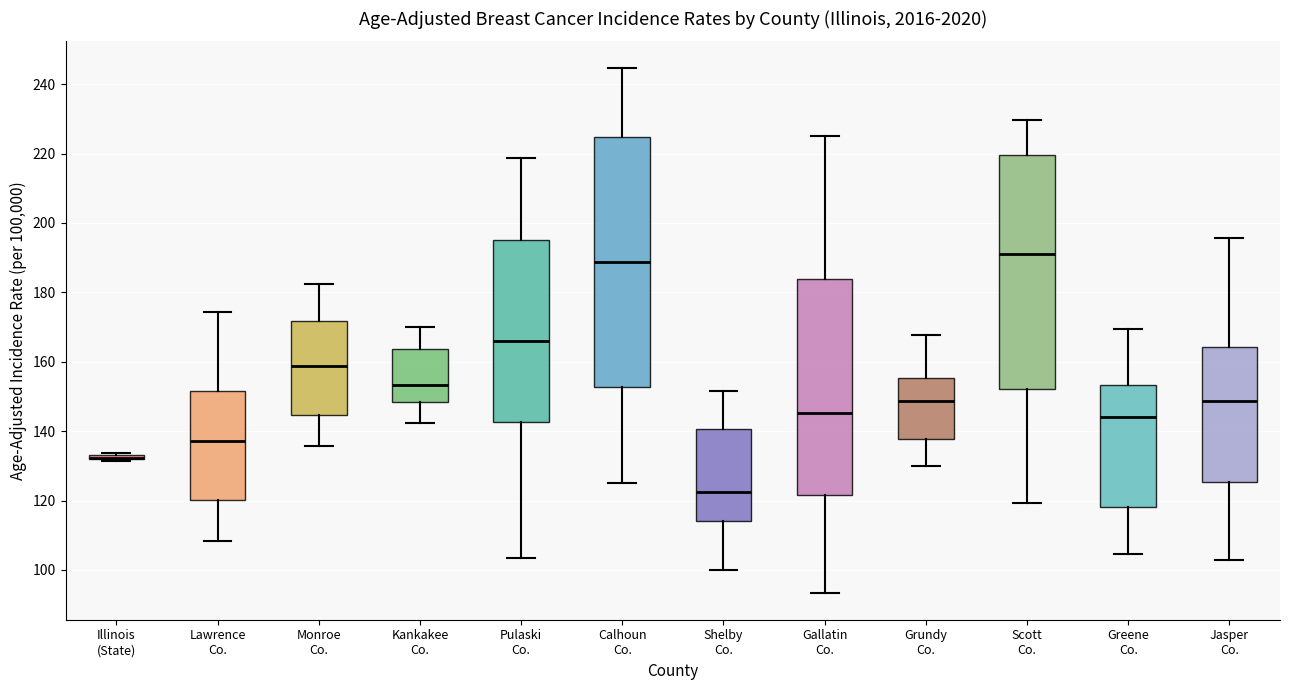

Where does the median line of the box for Pulaski Co. sit on the y-axis? The values are not printed on the chart, so give them approximately, as read against the axis.

166